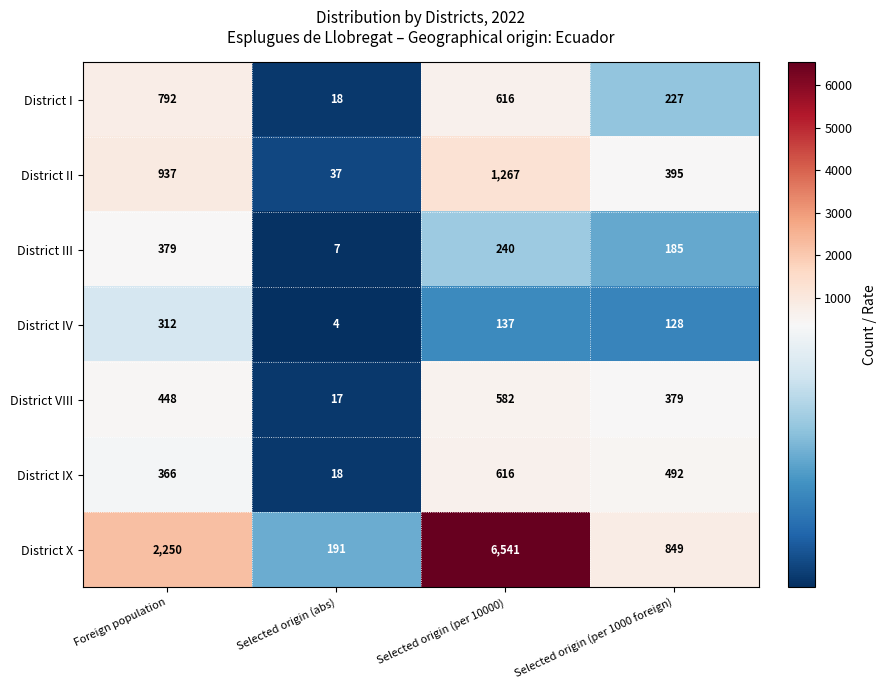

What is the greatest value displayed?

6541